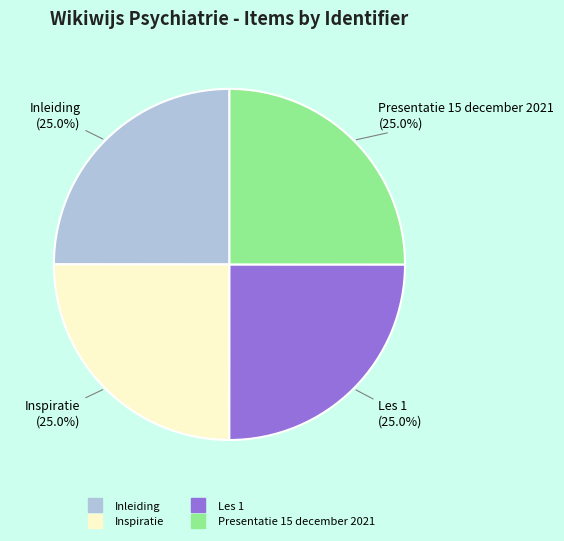

How many slices are in this pie chart?

4